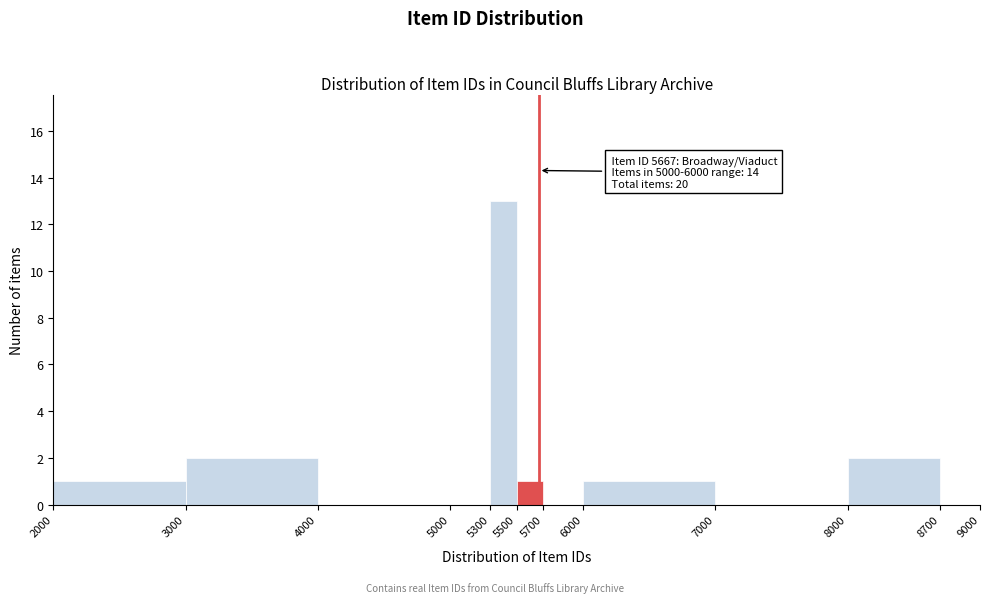

Over which range of the x-axis is the bar tallest?

5300 to 5500